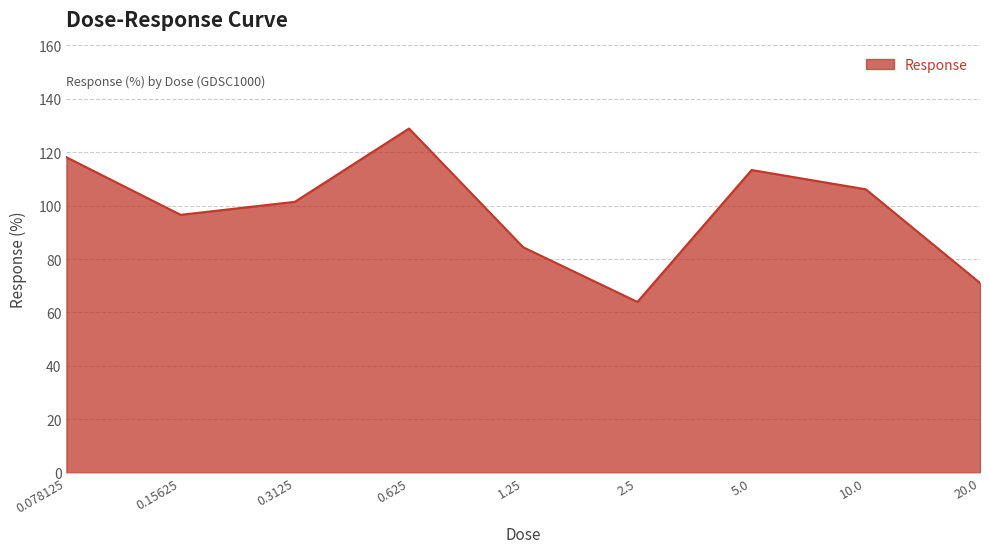

What is the minimum value shown in the chart?

63.9